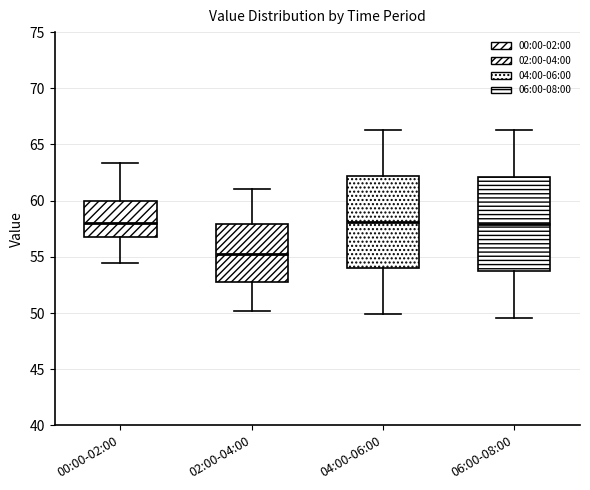

Reading left to right, read every box against the y-axis: the position of its median line, the range the box covers, and the ends of its whiskers. The values are not printed on the chart, so give them approximately, as read against the axis.

00:00-02:00: median 58.0, box 57.0 to 60.0, whiskers 54.5 to 63.5
02:00-04:00: median 55.5, box 52.5 to 58.0, whiskers 50.0 to 61.0
04:00-06:00: median 58.0, box 54.0 to 62.0, whiskers 50.0 to 66.5
06:00-08:00: median 58.0, box 53.5 to 62.0, whiskers 49.5 to 66.5